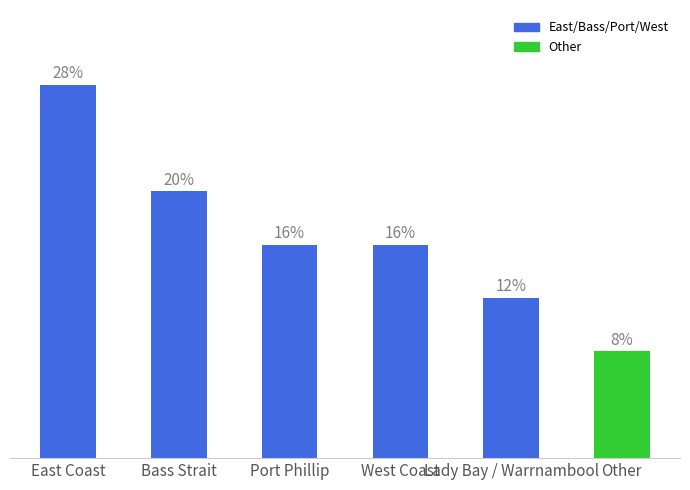

List the labels in order of value, smallest first.

Other, Lady Bay / Warrnambool, Port Phillip, West Coast, Bass Strait, East Coast